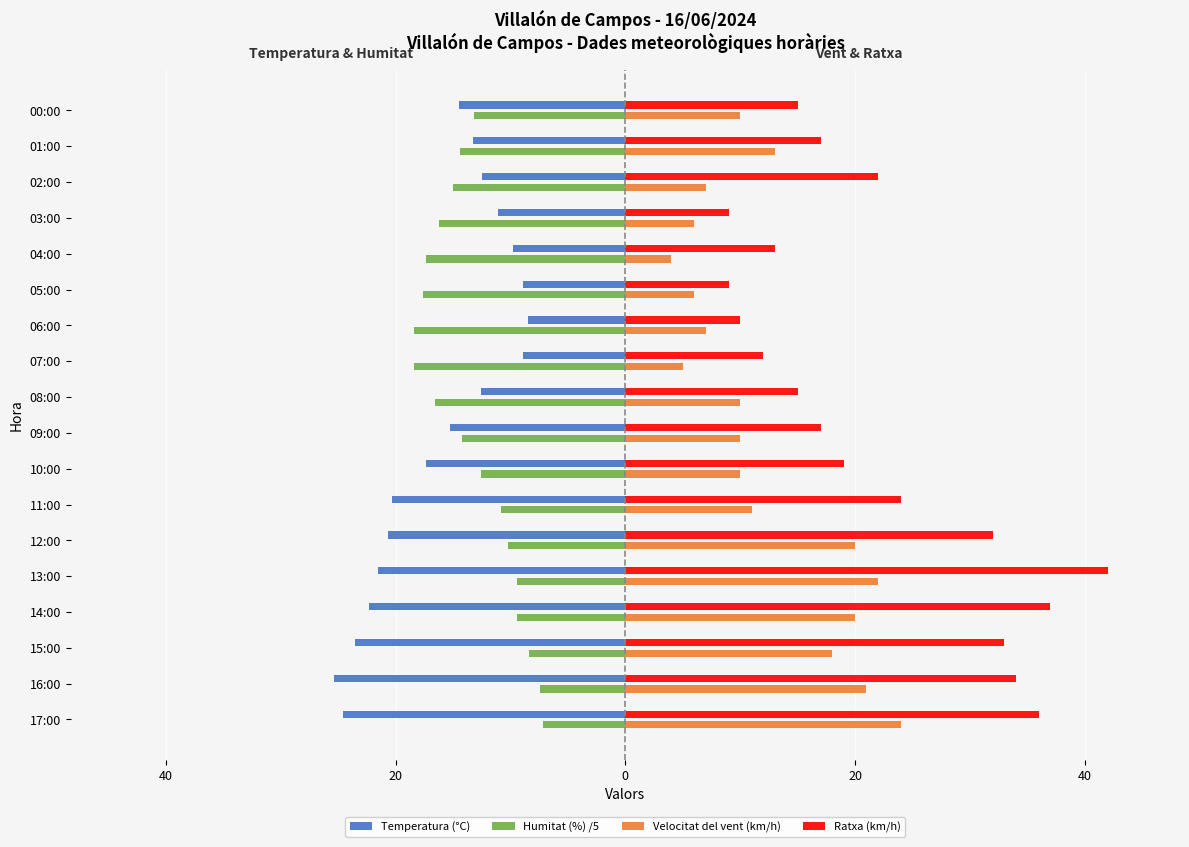

What are all the series names shown in the legend?

Temperatura (°C), Humitat (%) /5, Velocitat del vent (km/h), Ratxa (km/h)